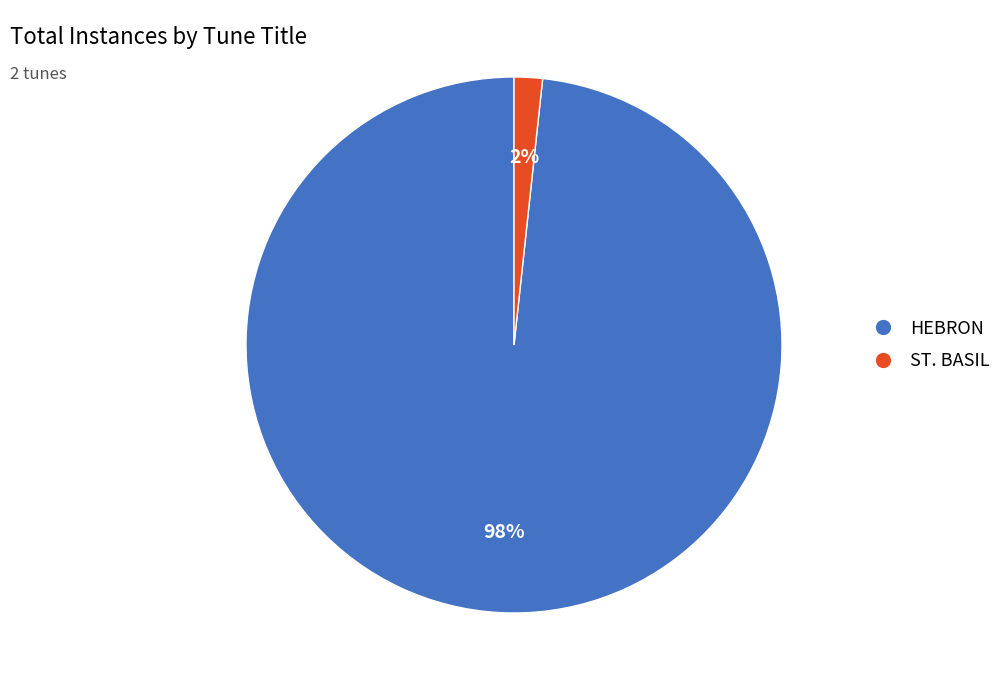

What is the smallest slice in the pie chart?

ST. BASIL